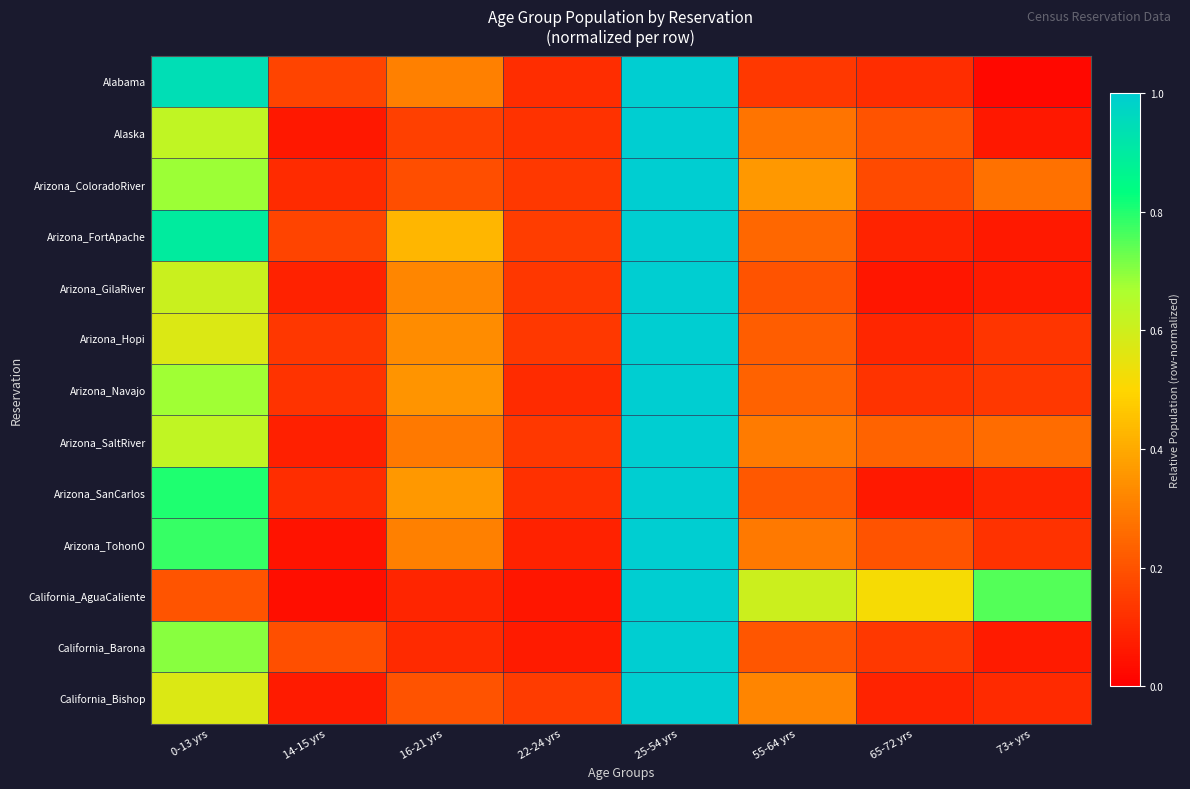

Reading left to right, list all the values displayed in this chart.

Alabama: 0-13 yrs=0.9	14-15 yrs=0.2	16-21 yrs=0.3	22-24 yrs=0.1	25-54 yrs=1.0	55-64 yrs=0.1	65-72 yrs=0.1	73+ yrs=0.0
Alaska: 0-13 yrs=0.6	14-15 yrs=0.1	16-21 yrs=0.2	22-24 yrs=0.1	25-54 yrs=1.0	55-64 yrs=0.3	65-72 yrs=0.2	73+ yrs=0.1
Arizona_ColoradoRiver: 0-13 yrs=0.7	14-15 yrs=0.1	16-21 yrs=0.2	22-24 yrs=0.1	25-54 yrs=1.0	55-64 yrs=0.4	65-72 yrs=0.2	73+ yrs=0.3
Arizona_FortApache: 0-13 yrs=0.9	14-15 yrs=0.2	16-21 yrs=0.4	22-24 yrs=0.1	25-54 yrs=1.0	55-64 yrs=0.2	65-72 yrs=0.1	73+ yrs=0.1
Arizona_GilaRiver: 0-13 yrs=0.6	14-15 yrs=0.1	16-21 yrs=0.3	22-24 yrs=0.1	25-54 yrs=1.0	55-64 yrs=0.2	65-72 yrs=0.1	73+ yrs=0.1
Arizona_Hopi: 0-13 yrs=0.6	14-15 yrs=0.1	16-21 yrs=0.3	22-24 yrs=0.1	25-54 yrs=1.0	55-64 yrs=0.2	65-72 yrs=0.1	73+ yrs=0.1
Arizona_Navajo: 0-13 yrs=0.7	14-15 yrs=0.1	16-21 yrs=0.4	22-24 yrs=0.1	25-54 yrs=1.0	55-64 yrs=0.2	65-72 yrs=0.1	73+ yrs=0.1
Arizona_SaltRiver: 0-13 yrs=0.6	14-15 yrs=0.1	16-21 yrs=0.3	22-24 yrs=0.1	25-54 yrs=1.0	55-64 yrs=0.3	65-72 yrs=0.2	73+ yrs=0.3
Arizona_SanCarlos: 0-13 yrs=0.8	14-15 yrs=0.1	16-21 yrs=0.4	22-24 yrs=0.1	25-54 yrs=1.0	55-64 yrs=0.2	65-72 yrs=0.1	73+ yrs=0.1
Arizona_TohonO: 0-13 yrs=0.8	14-15 yrs=0.0	16-21 yrs=0.3	22-24 yrs=0.1	25-54 yrs=1.0	55-64 yrs=0.3	65-72 yrs=0.2	73+ yrs=0.1
California_AguaCaliente: 0-13 yrs=0.2	14-15 yrs=0.0	16-21 yrs=0.1	22-24 yrs=0.1	25-54 yrs=1.0	55-64 yrs=0.6	65-72 yrs=0.5	73+ yrs=0.8
California_Barona: 0-13 yrs=0.7	14-15 yrs=0.2	16-21 yrs=0.1	22-24 yrs=0.1	25-54 yrs=1.0	55-64 yrs=0.2	65-72 yrs=0.1	73+ yrs=0.1
California_Bishop: 0-13 yrs=0.6	14-15 yrs=0.1	16-21 yrs=0.2	22-24 yrs=0.1	25-54 yrs=1.0	55-64 yrs=0.3	65-72 yrs=0.1	73+ yrs=0.1